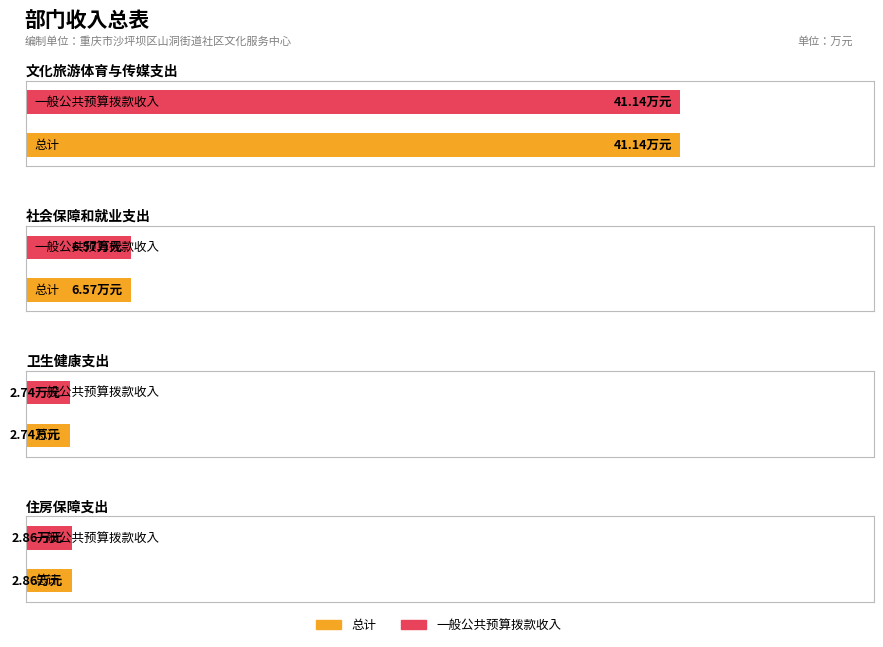

Reading left to right, extract all data points from this chart.

总计: 文化旅游体育与传媒支出=41.1	社会保障和就业支出=6.6	卫生健康支出=2.7	住房保障支出=2.9
一般公共预算拨款收入: 文化旅游体育与传媒支出=41.1	社会保障和就业支出=6.6	卫生健康支出=2.7	住房保障支出=2.9